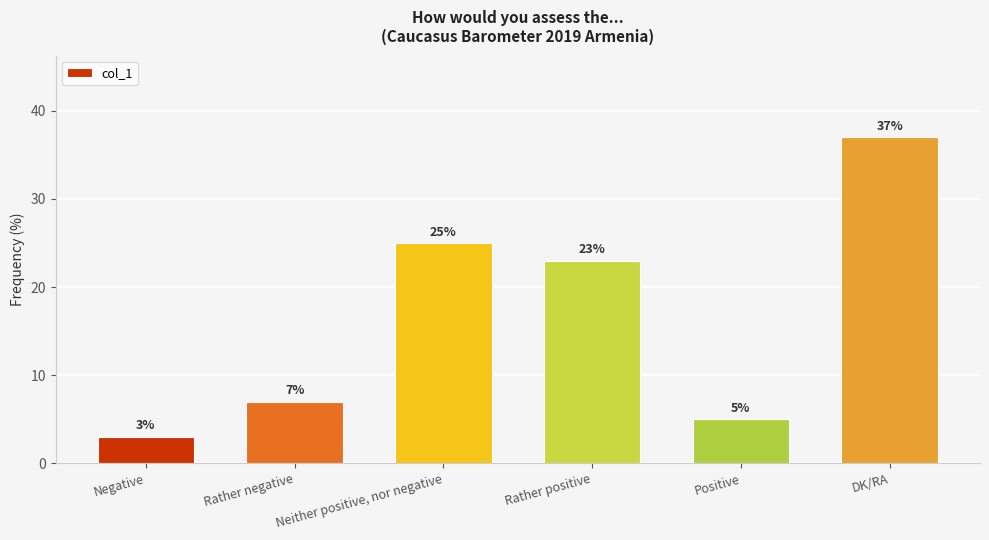

What is the difference between the maximum and minimum values?

34